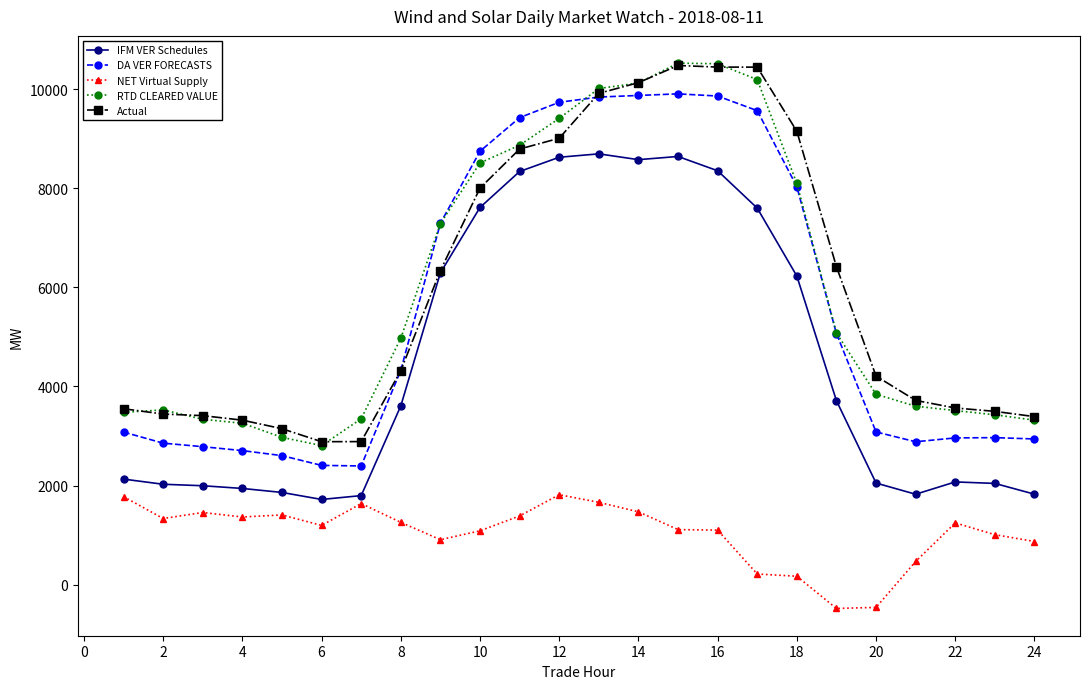

What are all the series names shown in the legend?

IFM VER Schedules, DA VER FORECASTS, NET Virtual Supply, RTD CLEARED VALUE, Actual